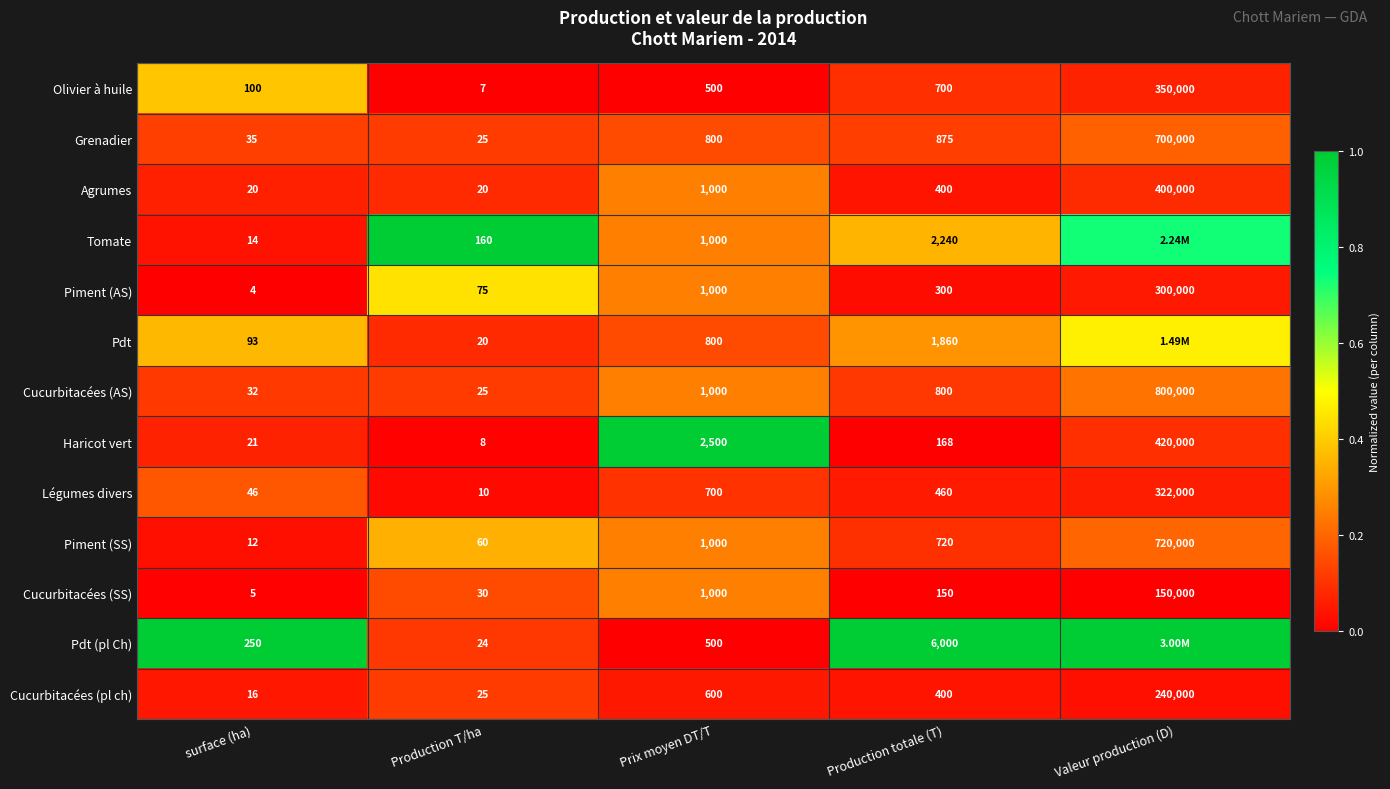

Rank the categories by Légumes divers value from highest to lowest.

Valeur production (D), Prix moyen DT/T, Production totale (T), surface (ha), Production T/ha